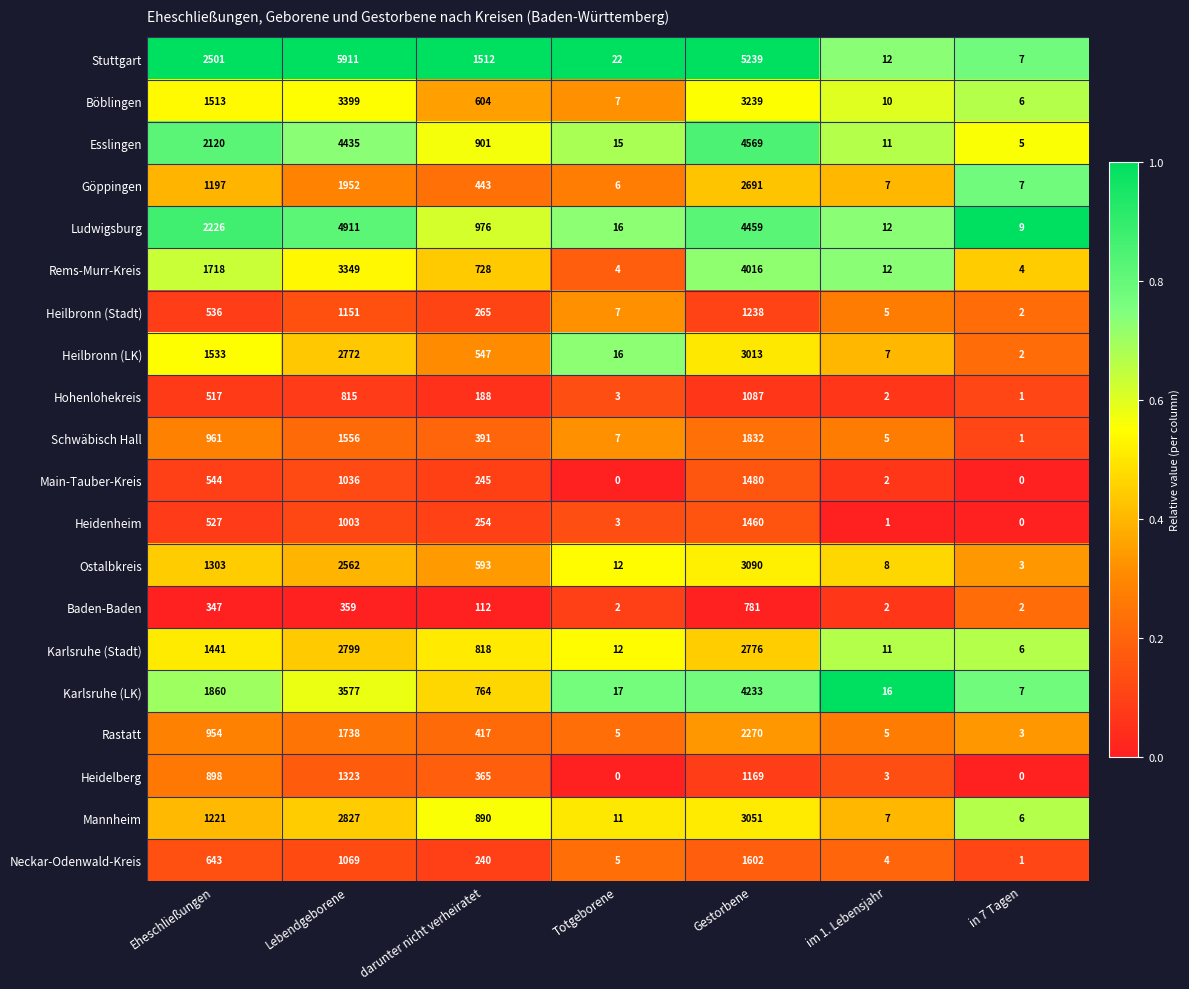

At which category does the chart reach its peak across all series?

Lebendgeborene